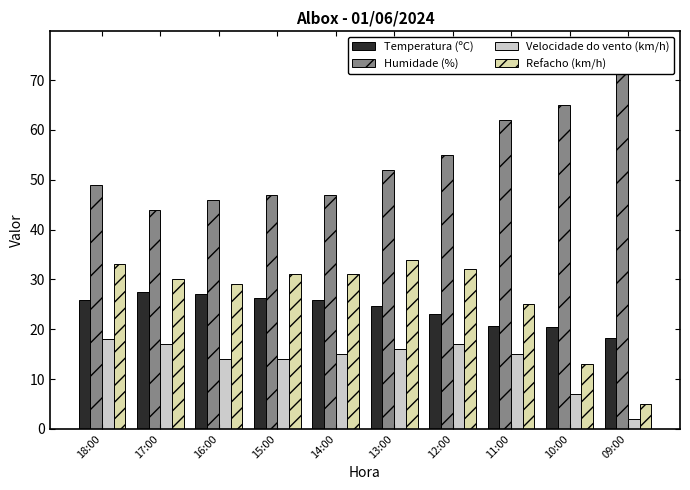

The Velocidade do vento (km/h) series shows 2.8 at 09:00. True or false?

False